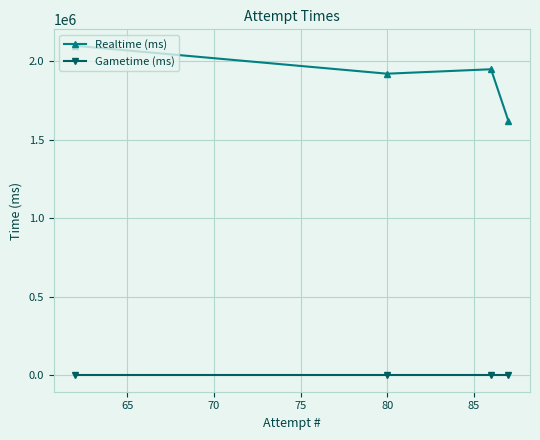

How many categories are shown in the chart?

4